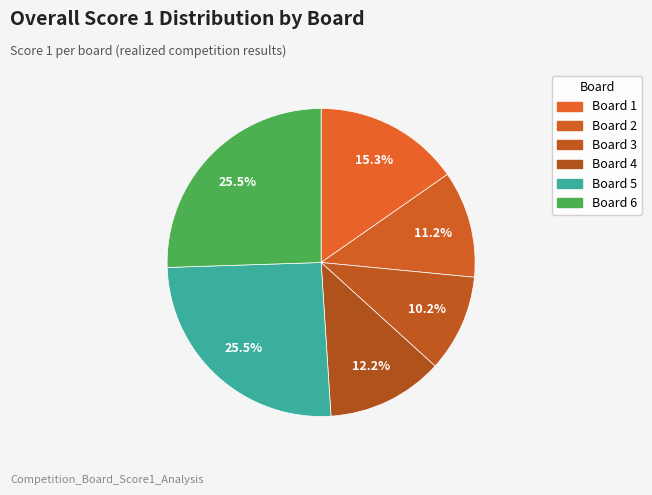

Which slice is the largest?

Board 5